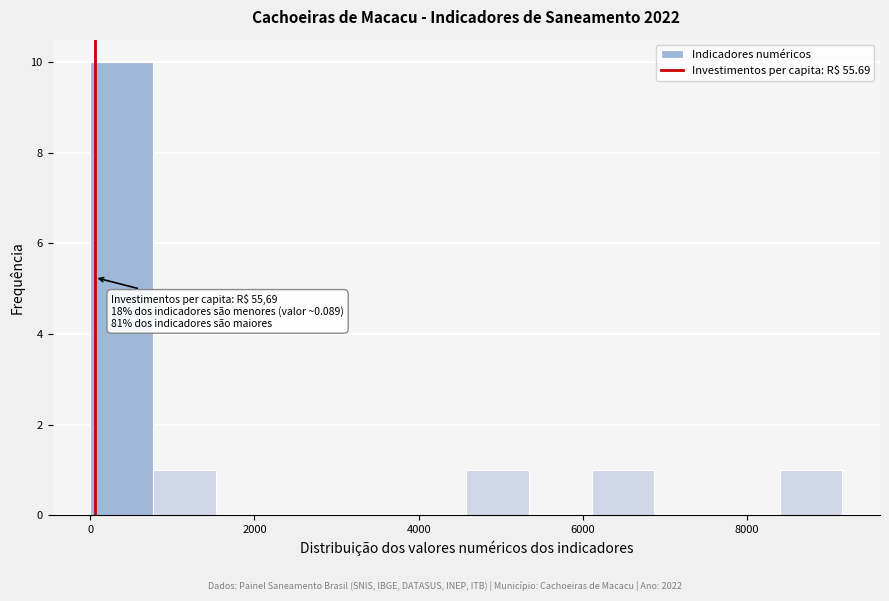

Around what value on the x-axis is the tallest bar? Give the approximate position of its centre, as read against the axis.

400